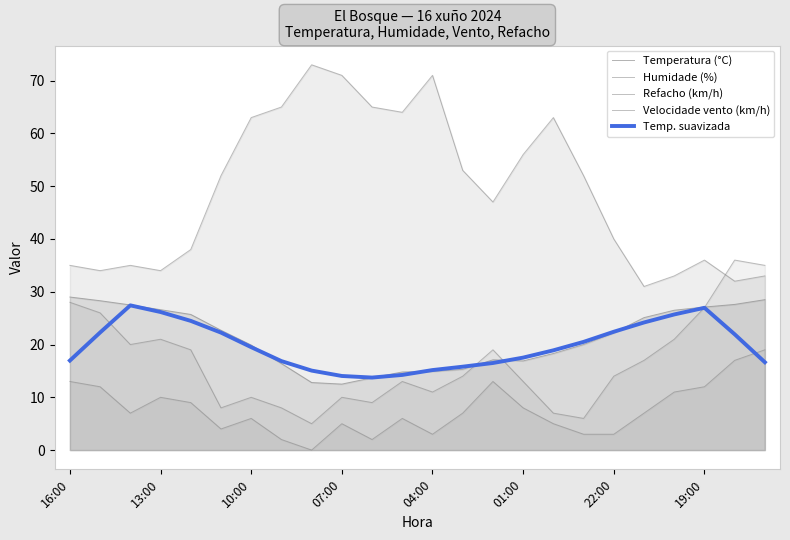

The value of Temp. suavizada at 8 is 15.1. True or false?

True